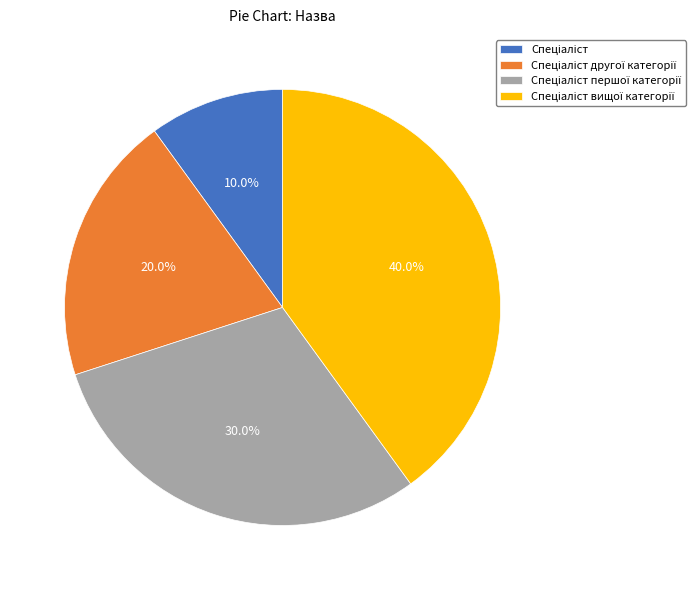

Is there a majority slice in this chart?

No